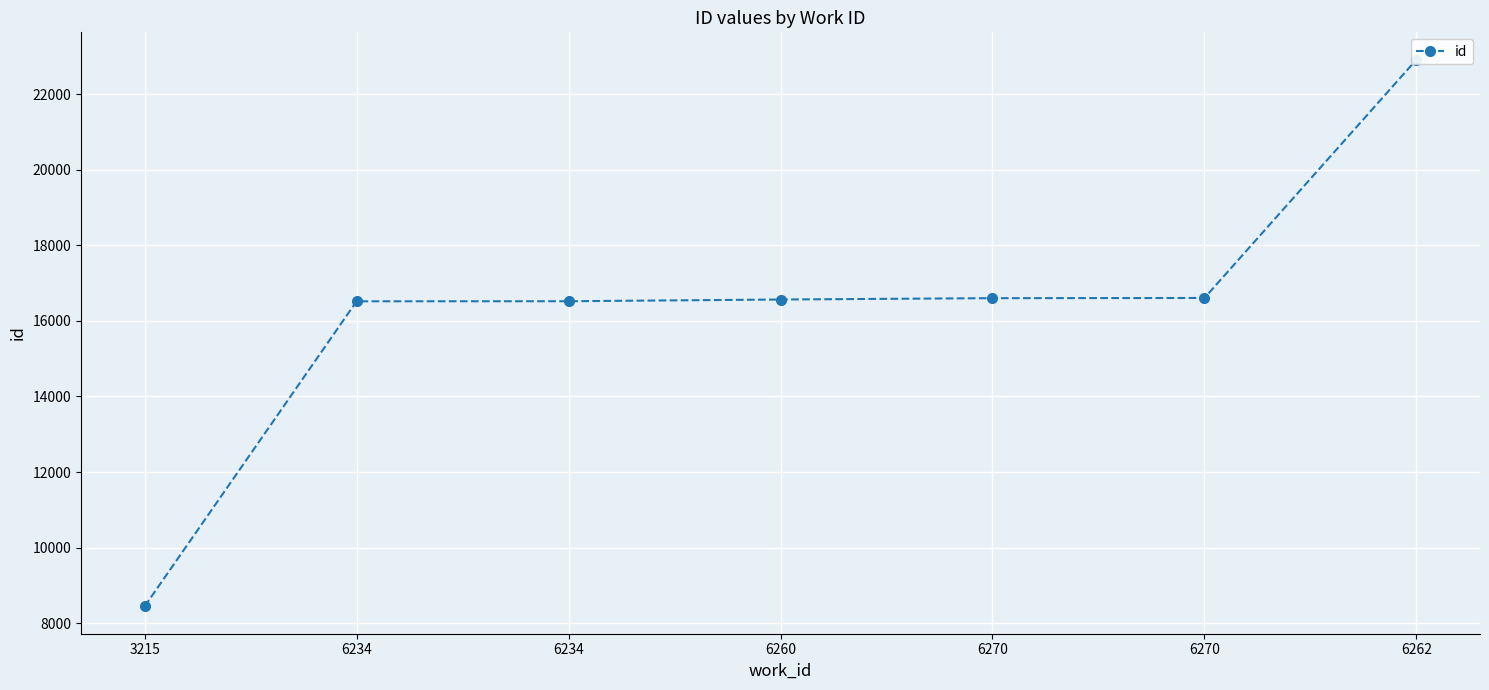

List the labels in order of value, largest first.

6262, 6270, 6270, 6260, 6234, 6234, 3215